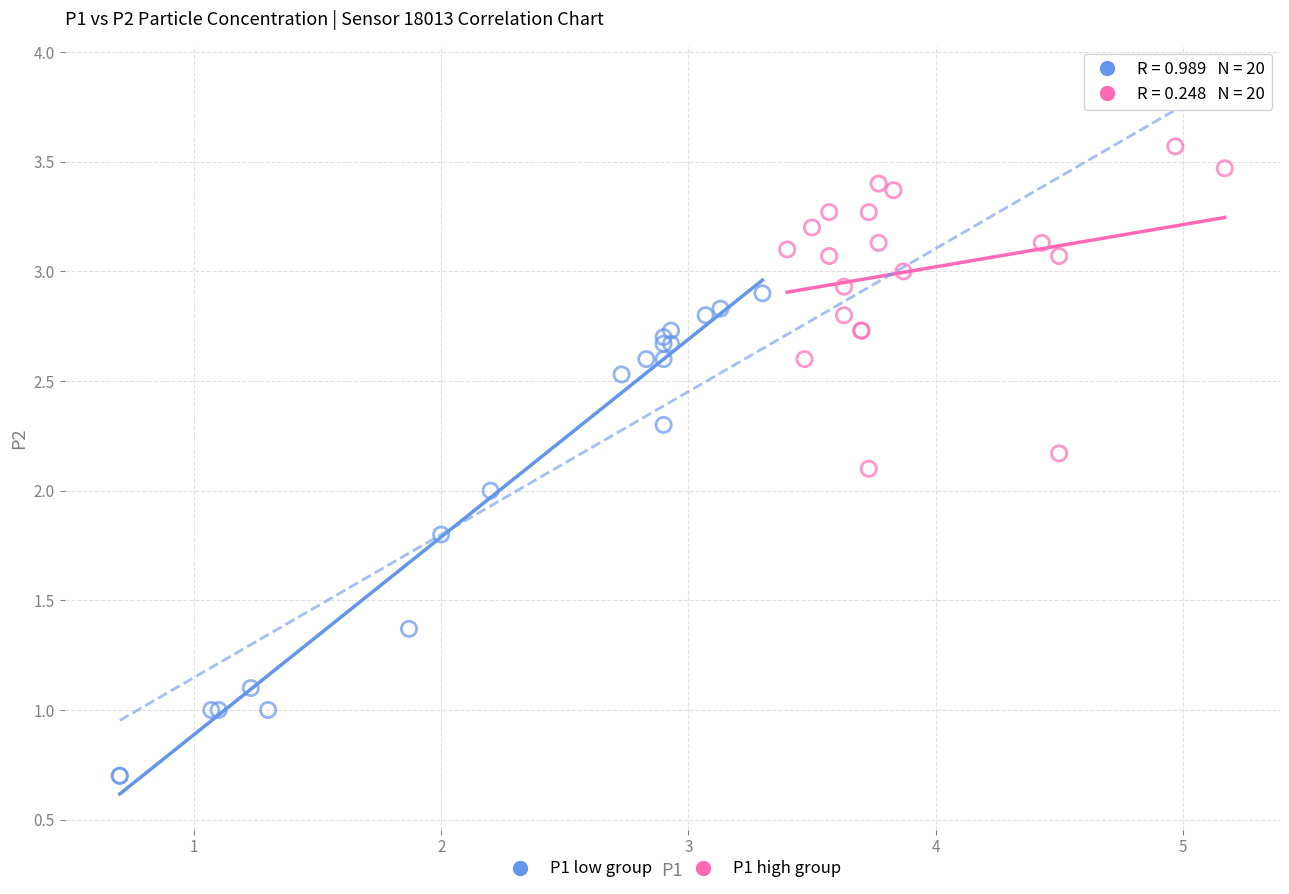

Which series contains the highest Y value?

P1 high group